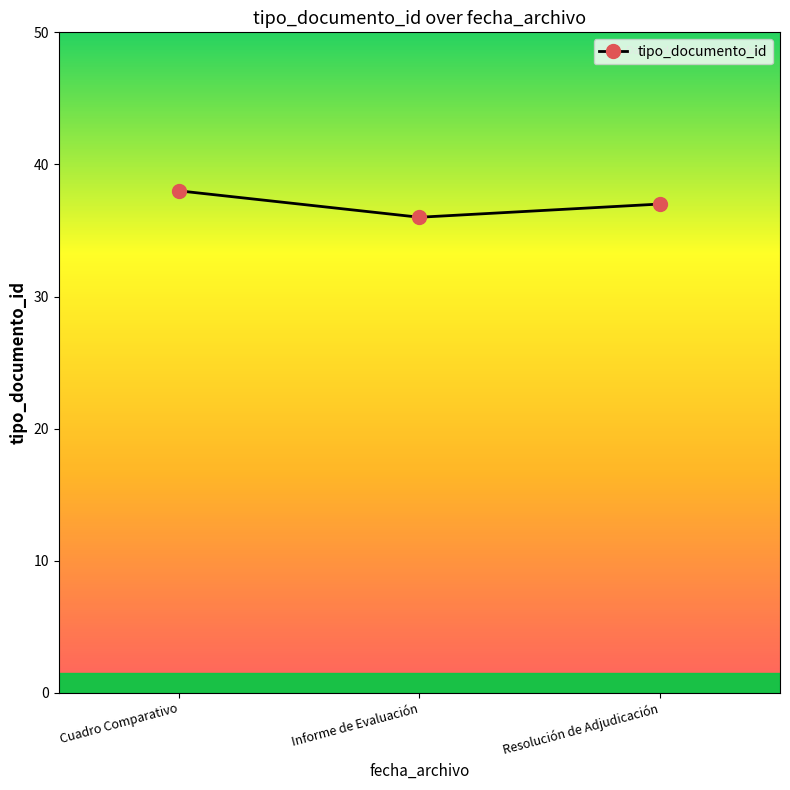

How many lines are shown in the chart?

1